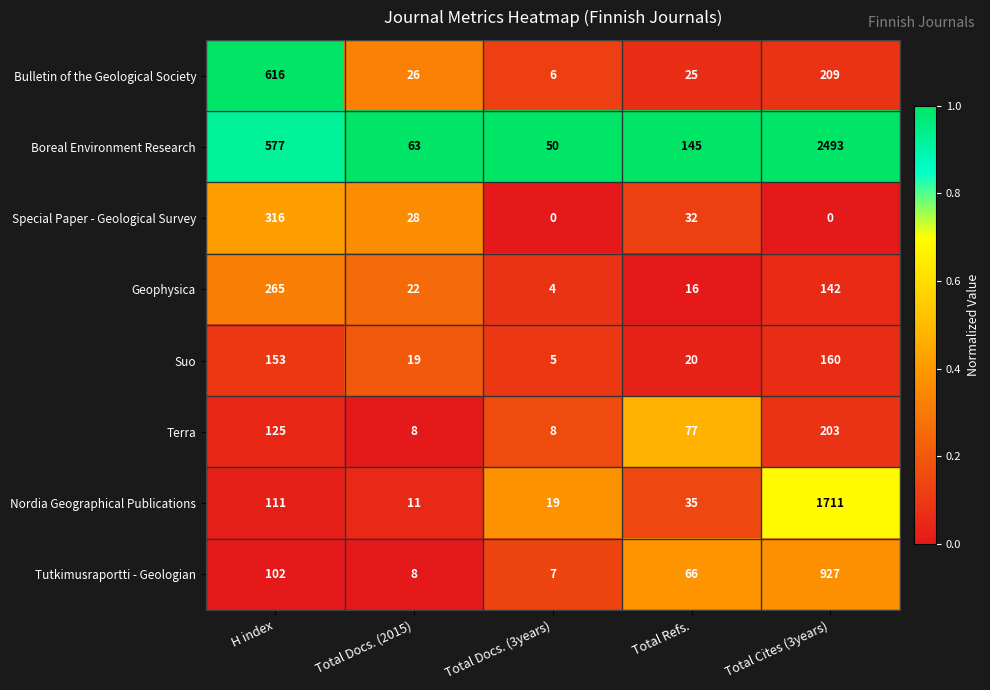

What is the maximum value shown in the chart?

2493